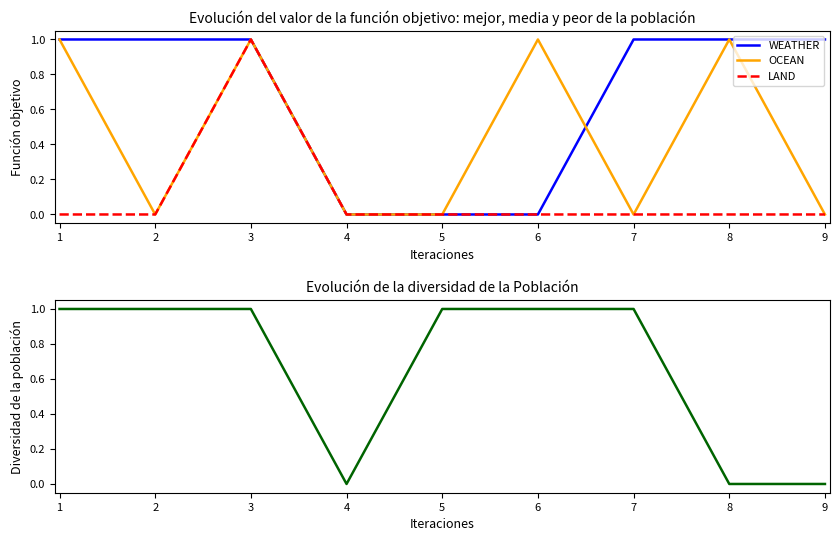

Reading left to right, transcribe all the data shown in this chart.

WEATHER: 1	1	1	0	0	0	1	1	1
OCEAN: 1	0	1	0	0	1	0	1	0
LAND: 0	0	1	0	0	0	0	0	0
SAFETY: 1	1	1	0	1	1	1	0	0